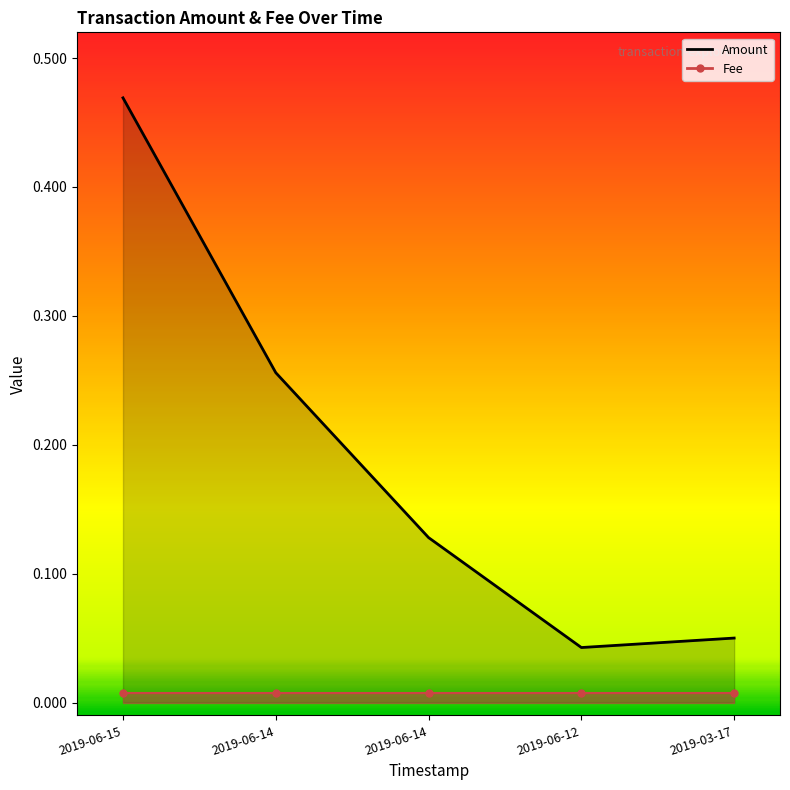

List the labels in order of value, largest first.

2019-06-15, 2019-06-14, 2019-06-14, 2019-03-17, 2019-06-12